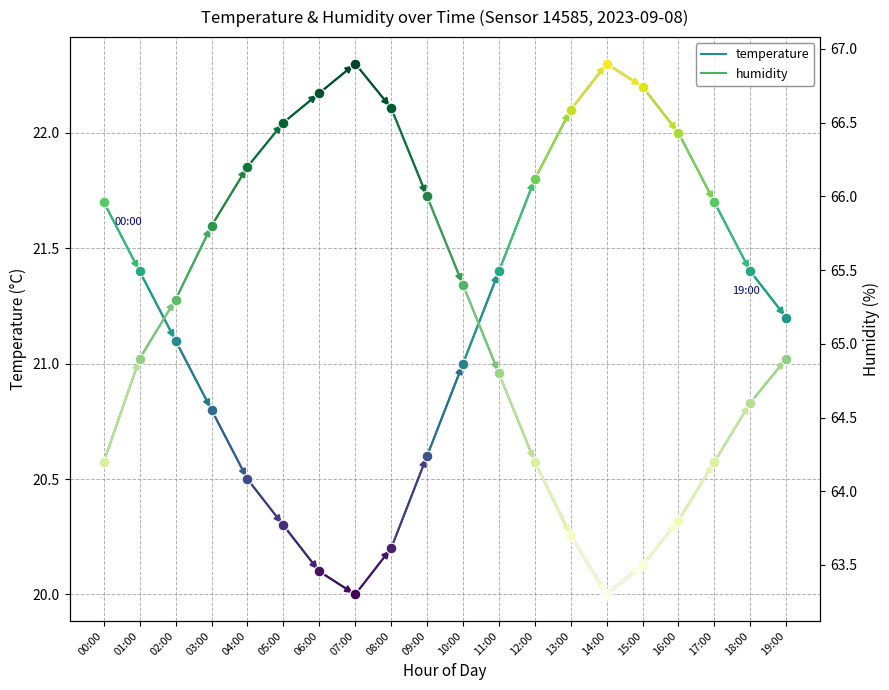

At which category is the sum across all series the highest?

07:00